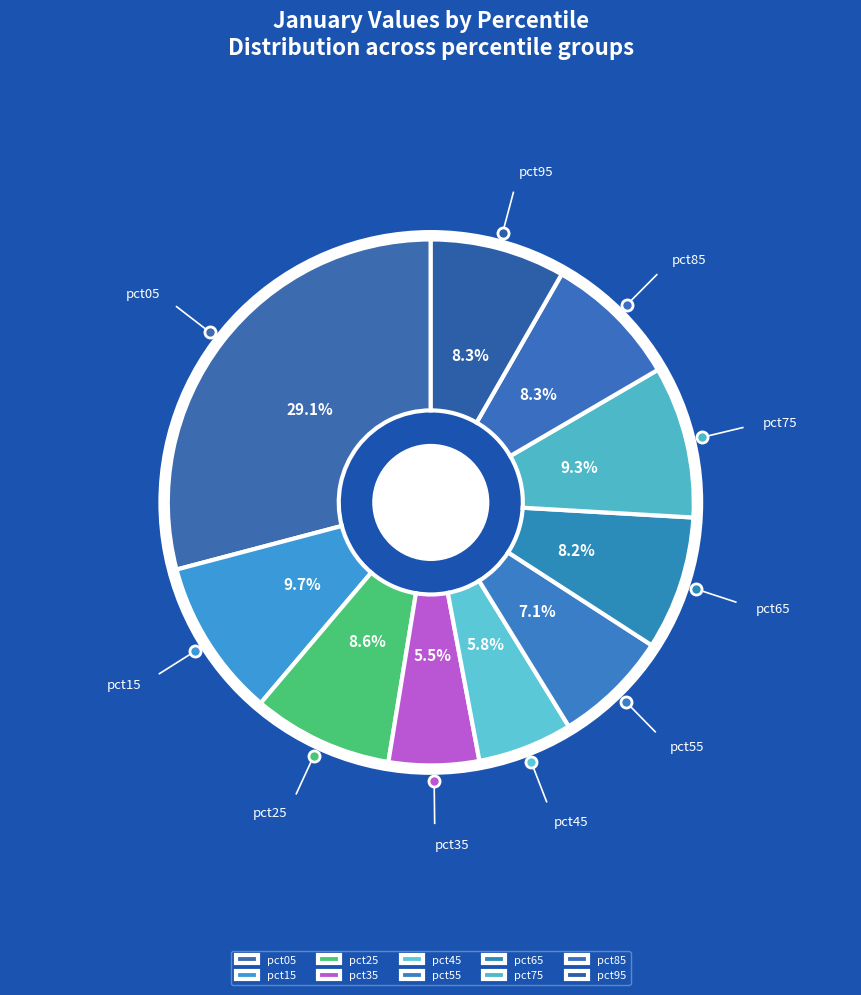

What is the total percentage of pct85 and pct05?

37.4%